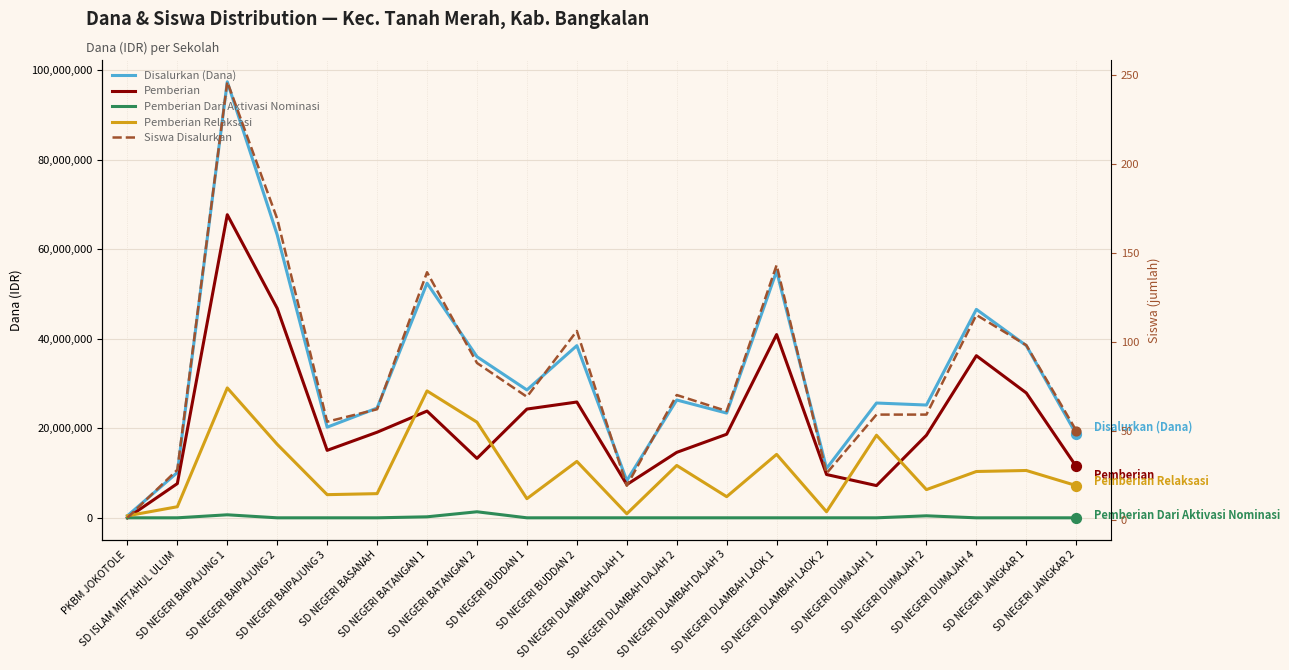

Which series has the widest spread of Y values?

Disalurkan (Dana)